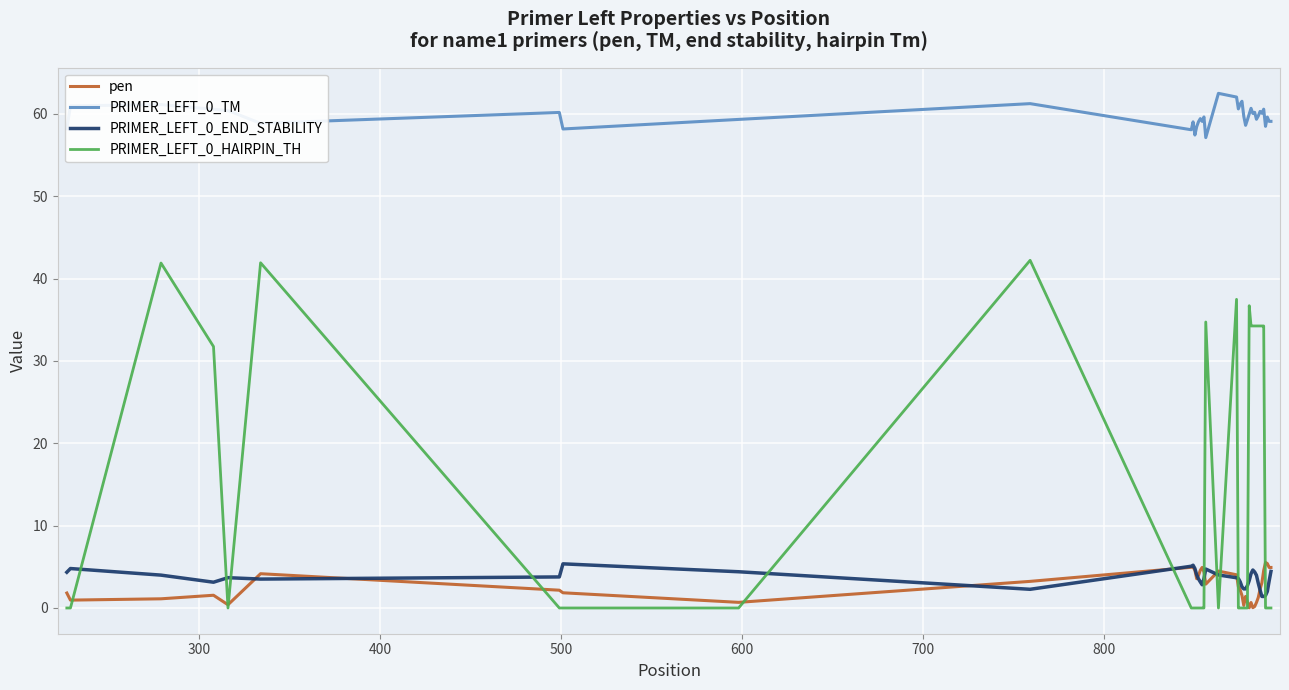

What is the maximum value for PRIMER_LEFT_0_TM?

62.5